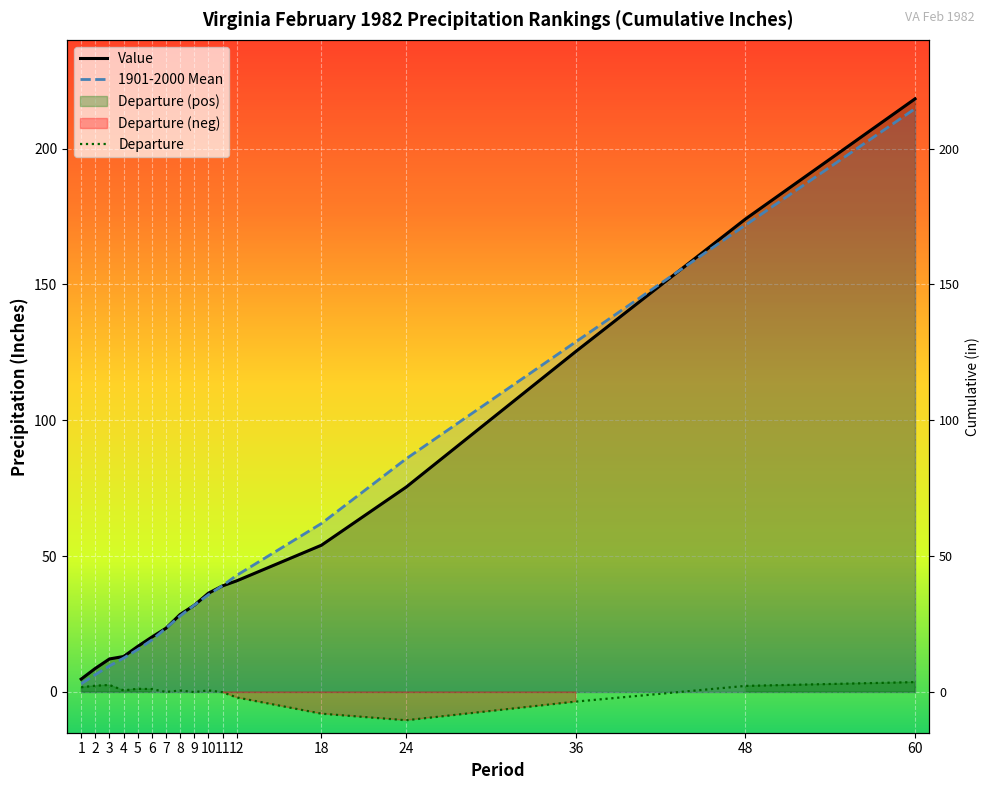

What is the total value across all series at 5?

33.5